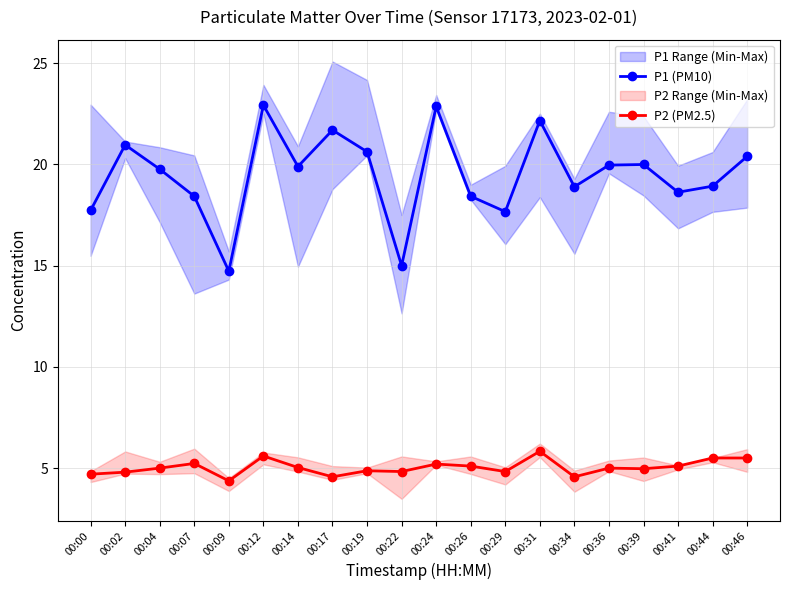

What is the value of the P2 (PM2.5) point at the 2nd from the left?

4.8